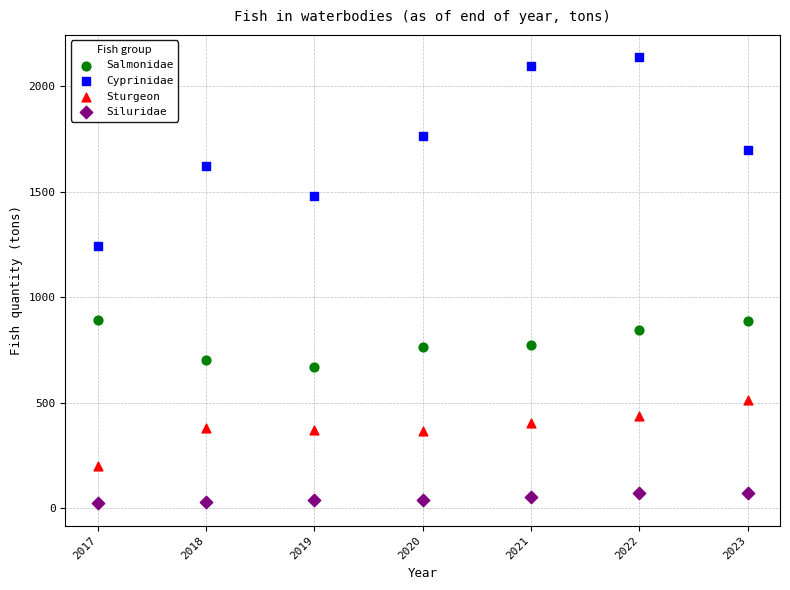

What is the X range (max minus min) for the scatter plot?

6.0